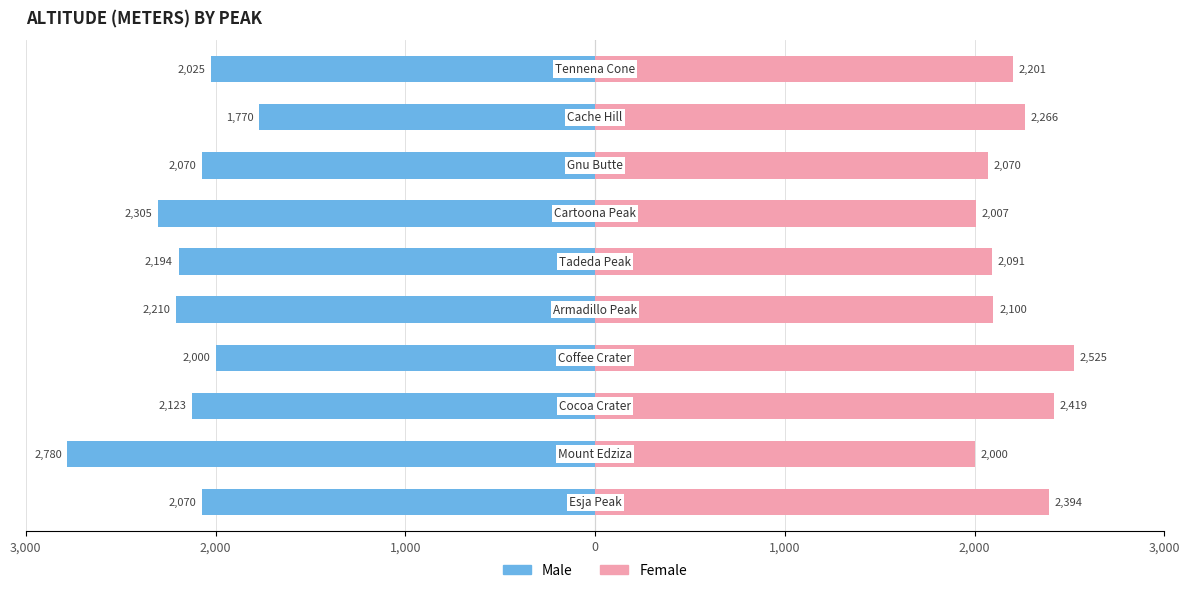

How many bars are there in total?

20